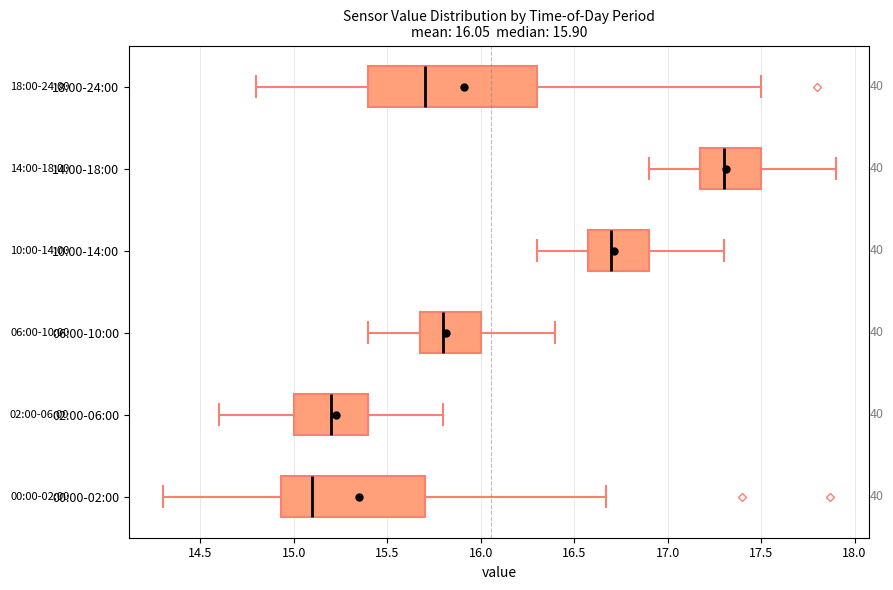

Comparing the boxes themselves (not the whiskers), which one is the widest?

18:00-24:00